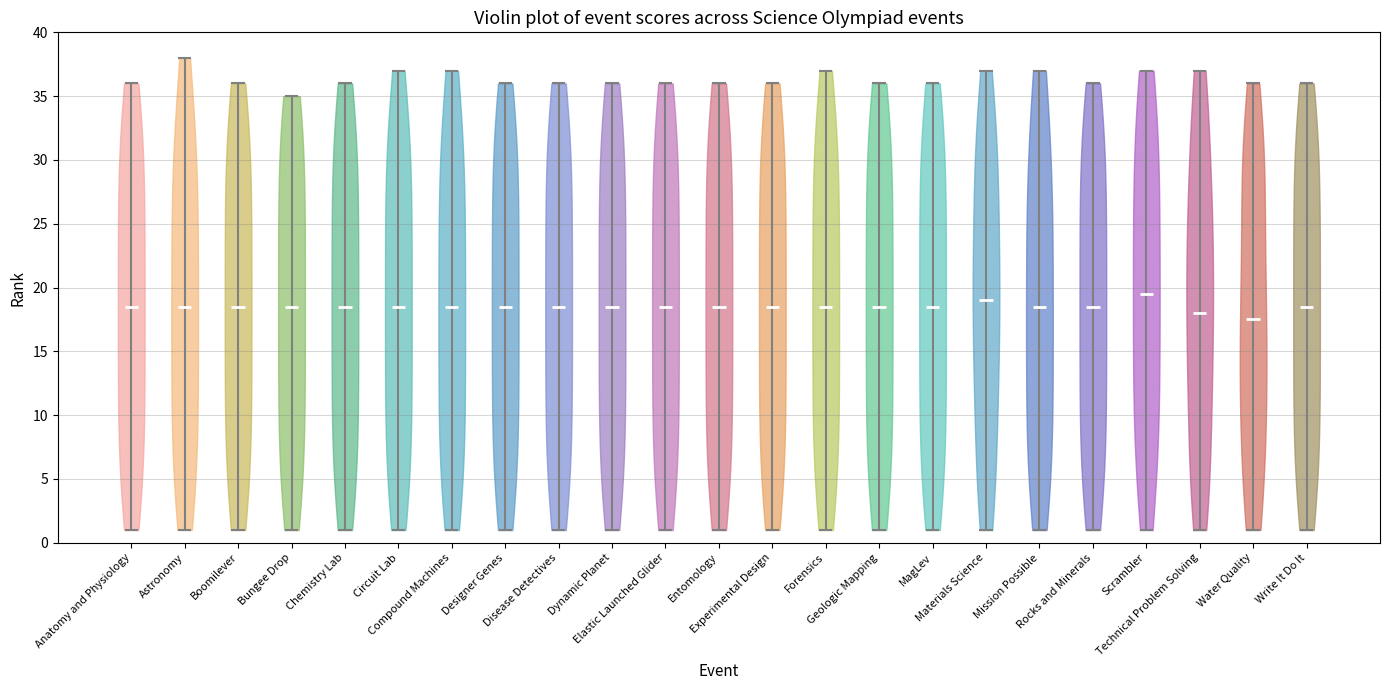

Where does the median line of the violin for Designer Genes sit on the y-axis? The values are not printed on the chart, so give them approximately, as read against the axis.

18.5